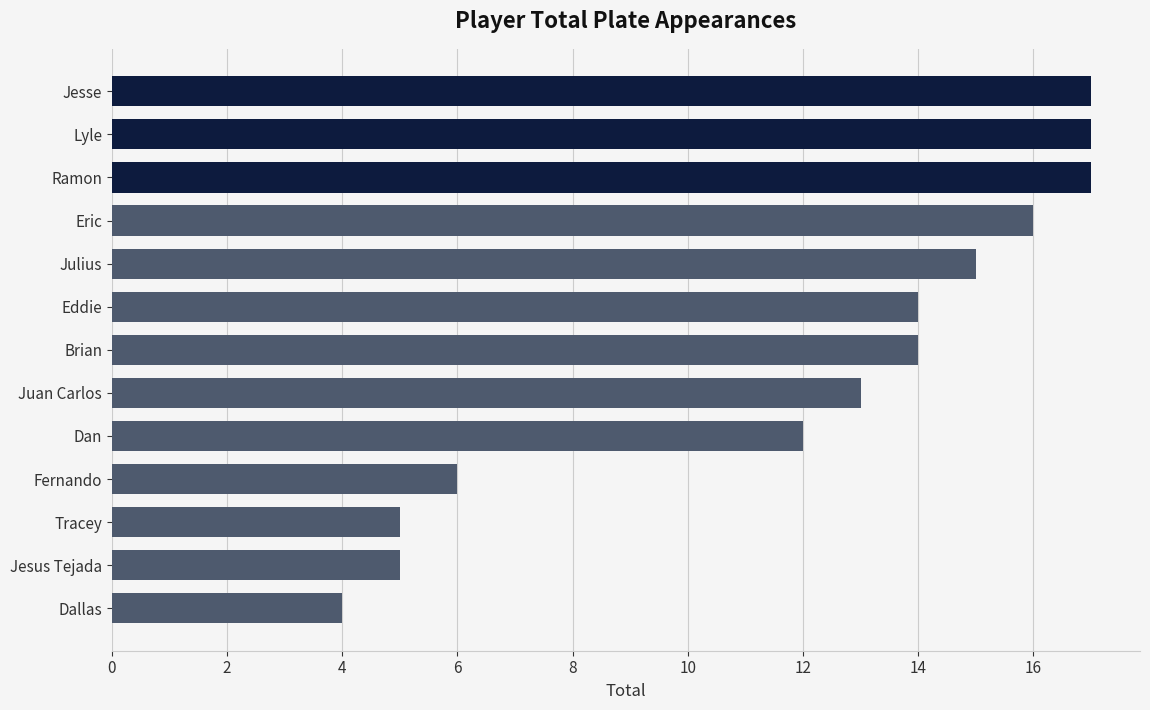

What is the average value?

12